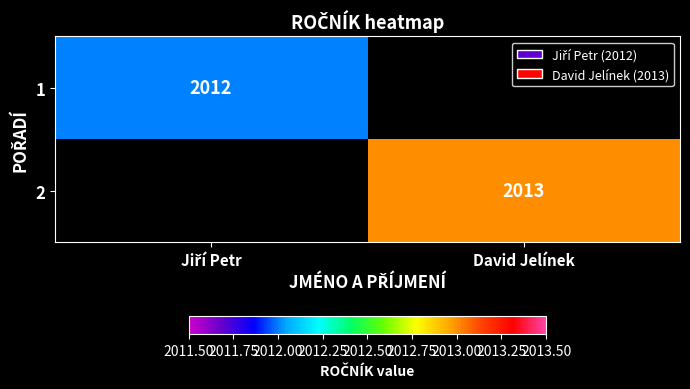

Is it true that 2 equals 565 at David Jelínek?

False